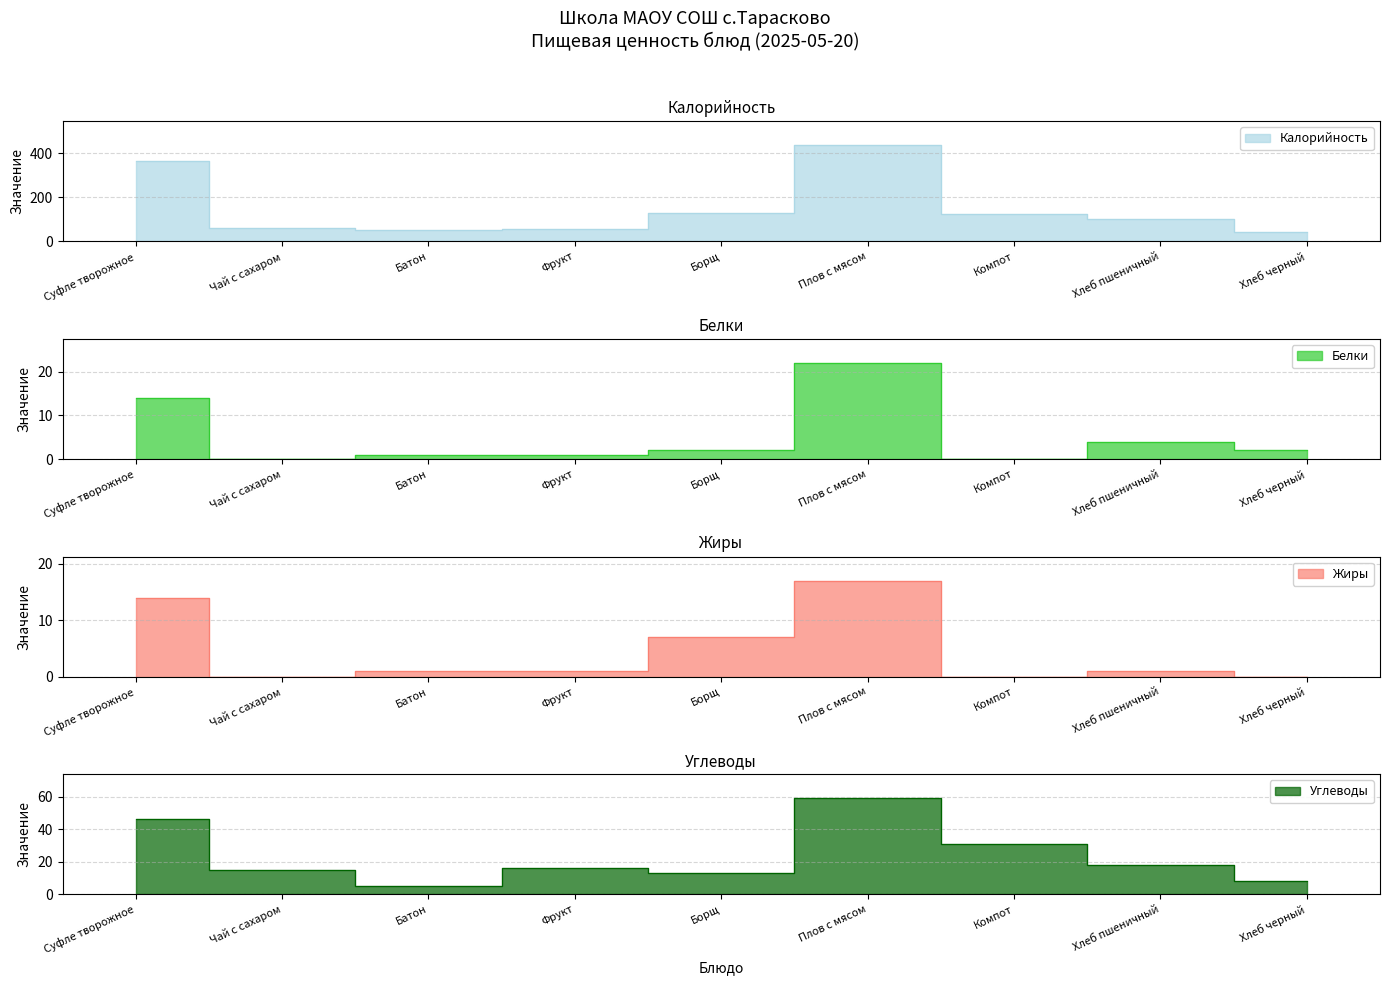

At Фрукт, list the series in order from smallest to largest.

Белки, Жиры, Углеводы, Калорийность